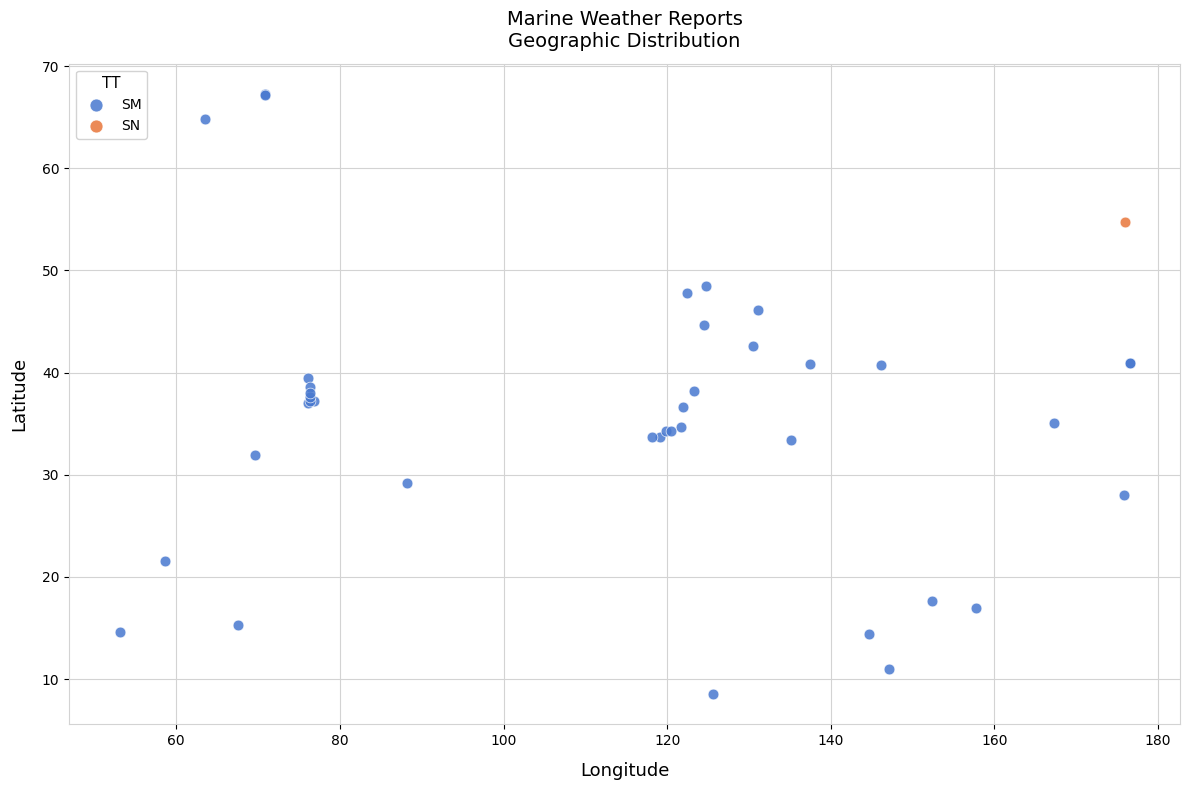

What are all the series names shown in the legend?

SM, SN